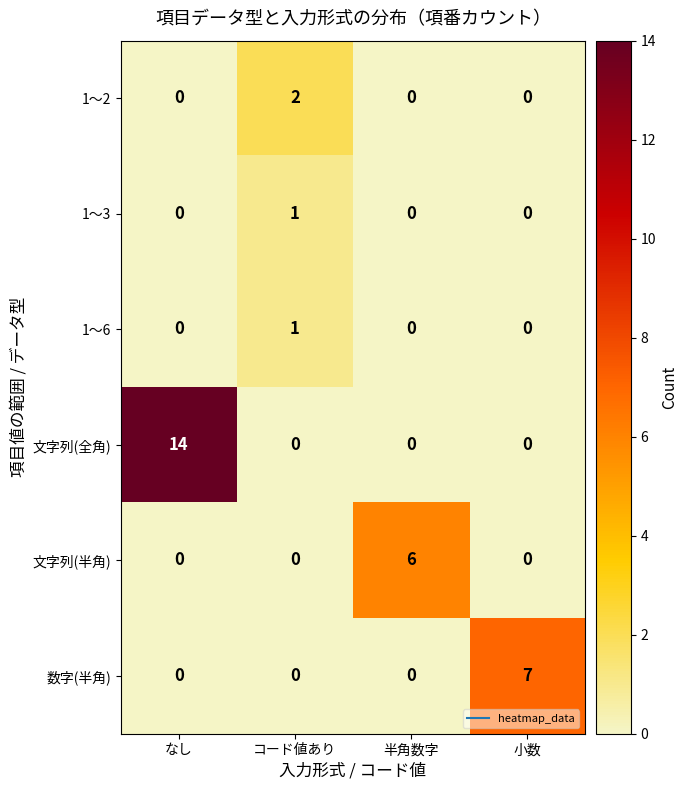

The value of 文字列(半角) at なし is 4. True or false?

False